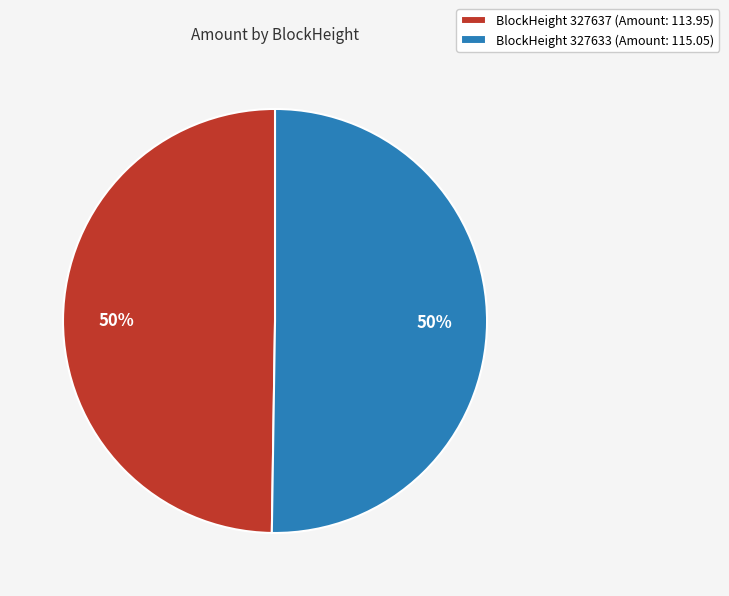

True or false: BlockHeight 327637 (Amount: 113.95) accounts for 43% of the total.

False